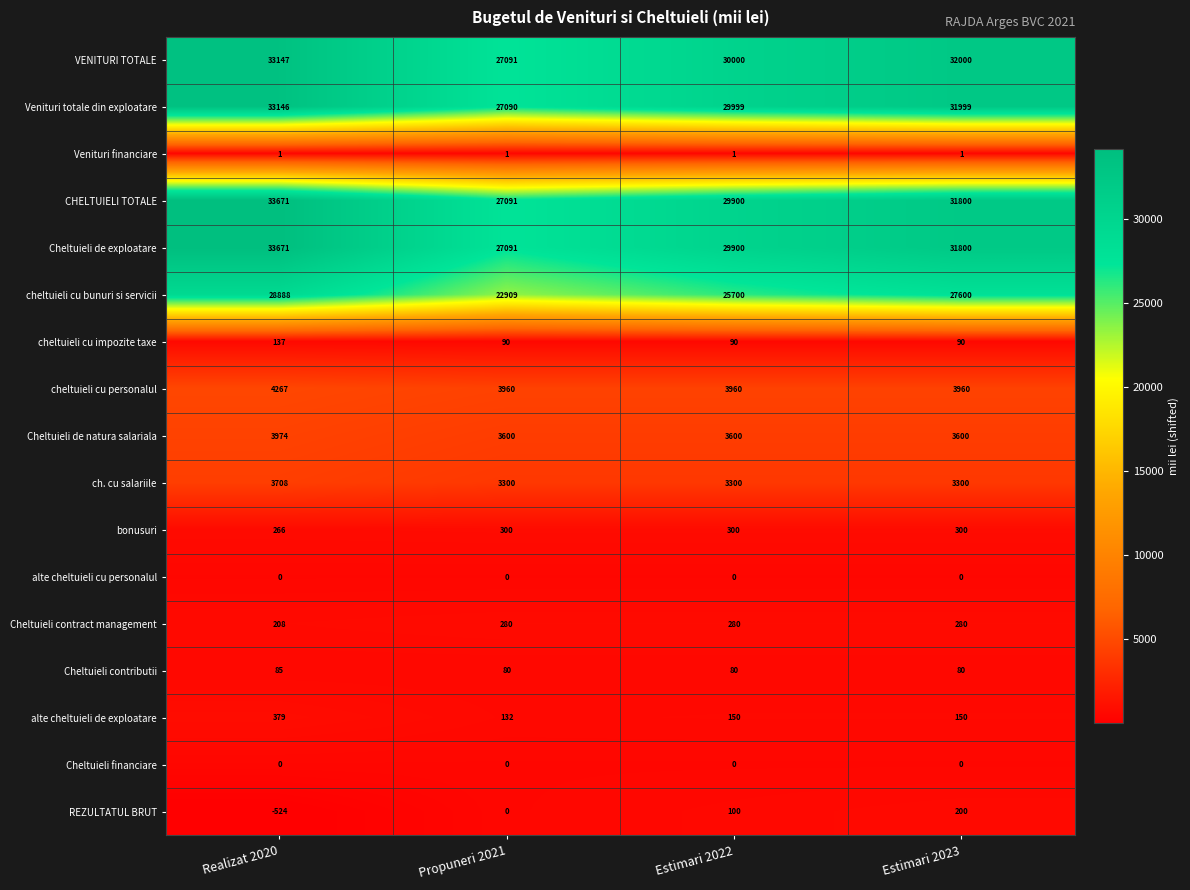

Count the number of data series in this chart.

17